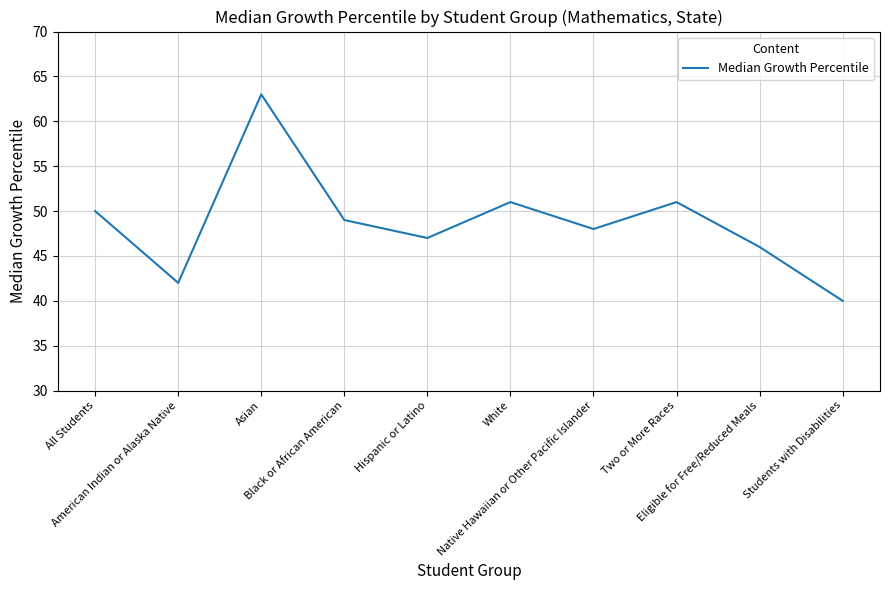

What is the maximum value shown in the chart?

63